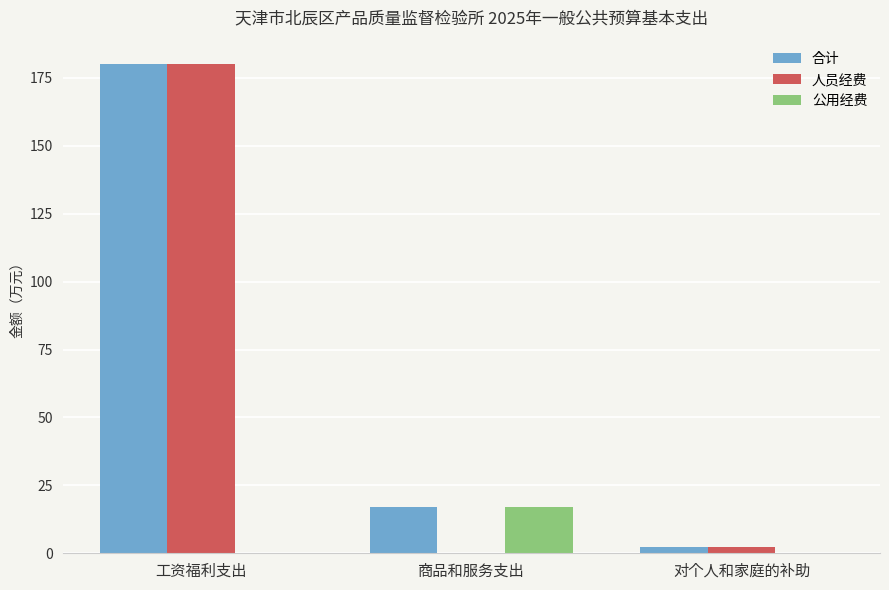

What value does the 合计 series have at 商品和服务支出?

16.9